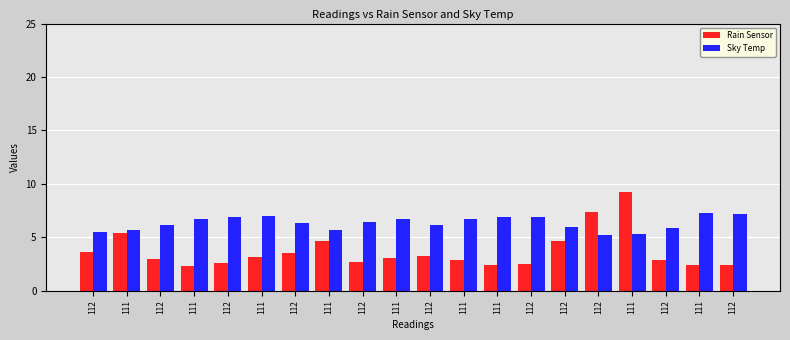

Reading left to right, what are all the values shown in this chart?

Rain Sensor: 3.6	5.4	3.0	2.3	2.6	3.2	3.5	4.7	2.7	3.1	3.3	2.9	2.4	2.5	4.7	7.4	9.2	2.9	2.4	2.4
Sky Temp: 5.5	5.7	6.2	6.7	6.9	7.0	6.3	5.7	6.4	6.7	6.2	6.7	6.9	6.9	6.0	5.2	5.3	5.9	7.3	7.2